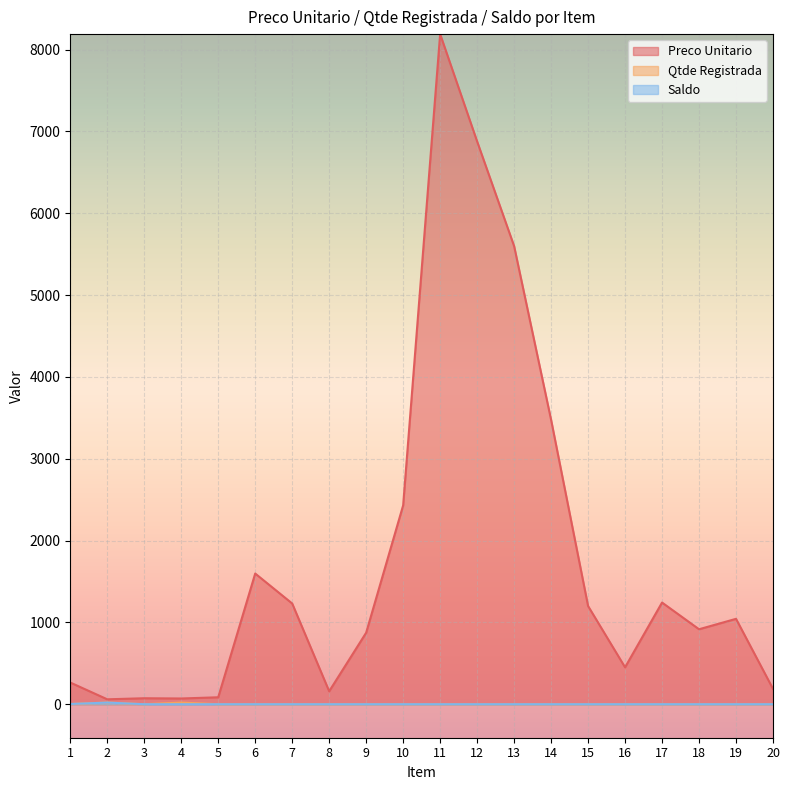

Which category has the lowest value across all series?

3